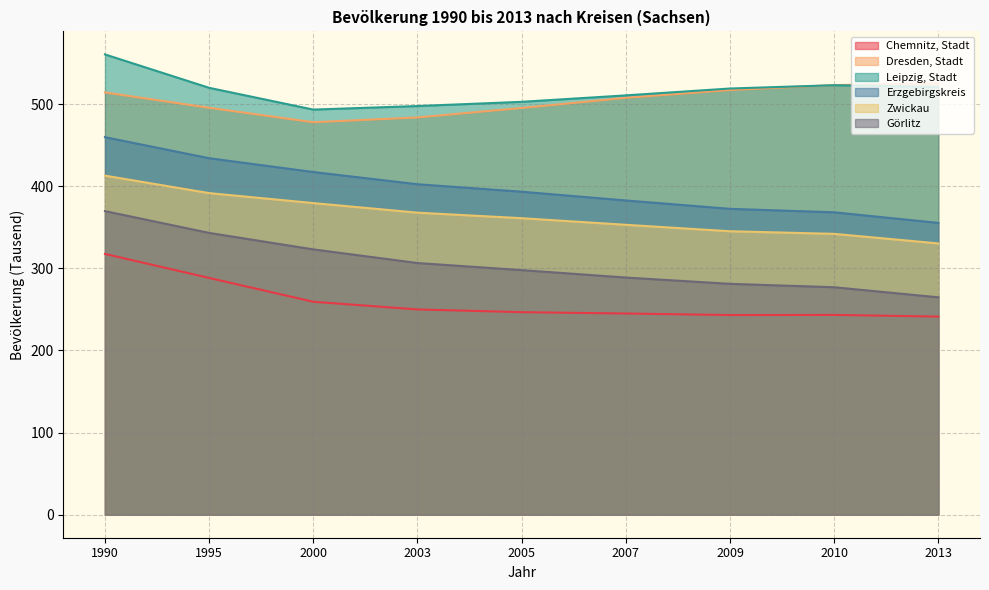

True or false: Erzgebirgskreis and Chemnitz, Stadt intersect in this chart.

False